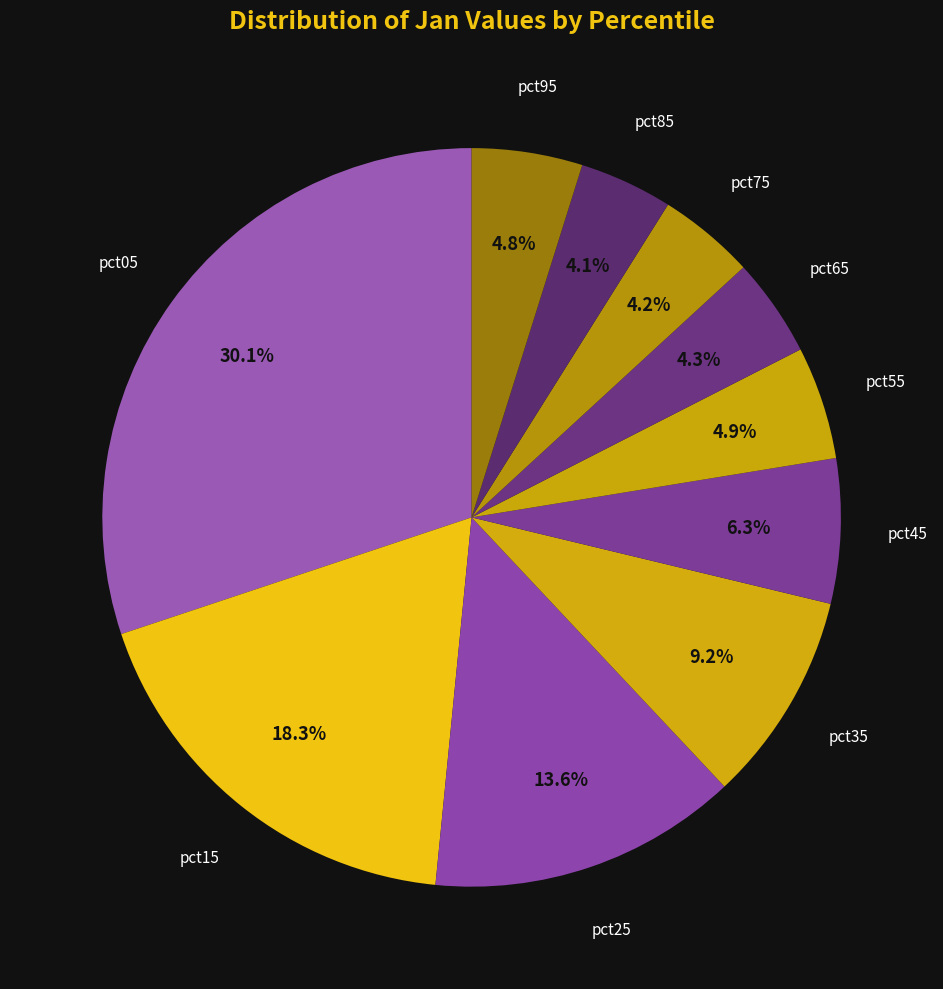

How many segments does this pie chart have?

10